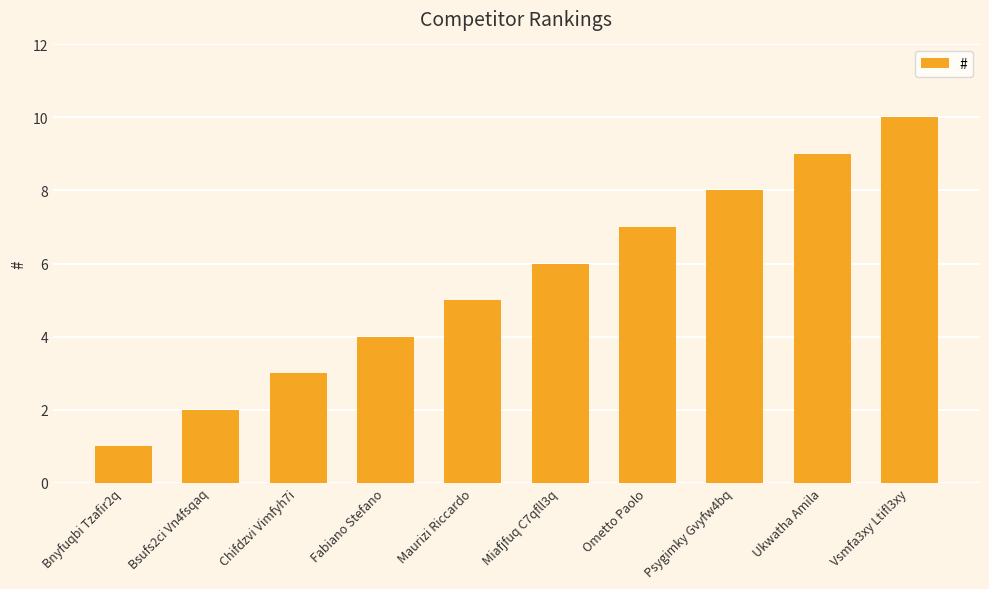

Are the bars horizontal?

No